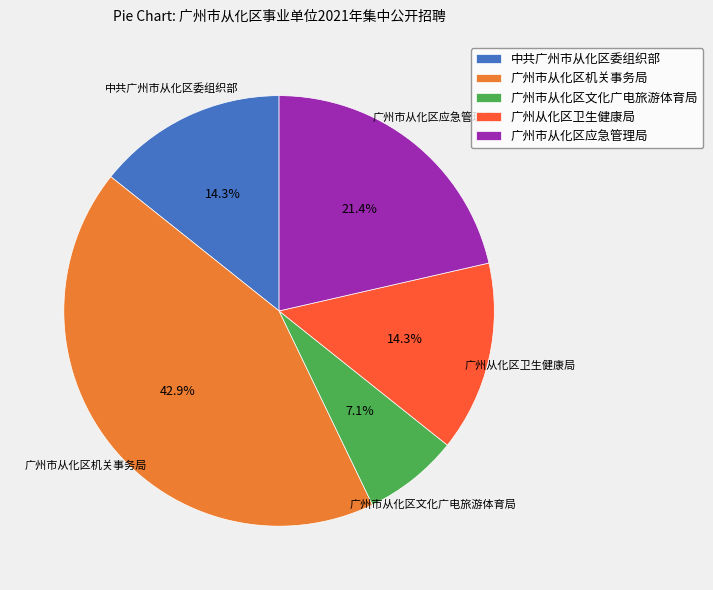

Approximately how many times larger is the value at 中共广州市从化区委组织部 compared to 广州从化区卫生健康局?

1.0